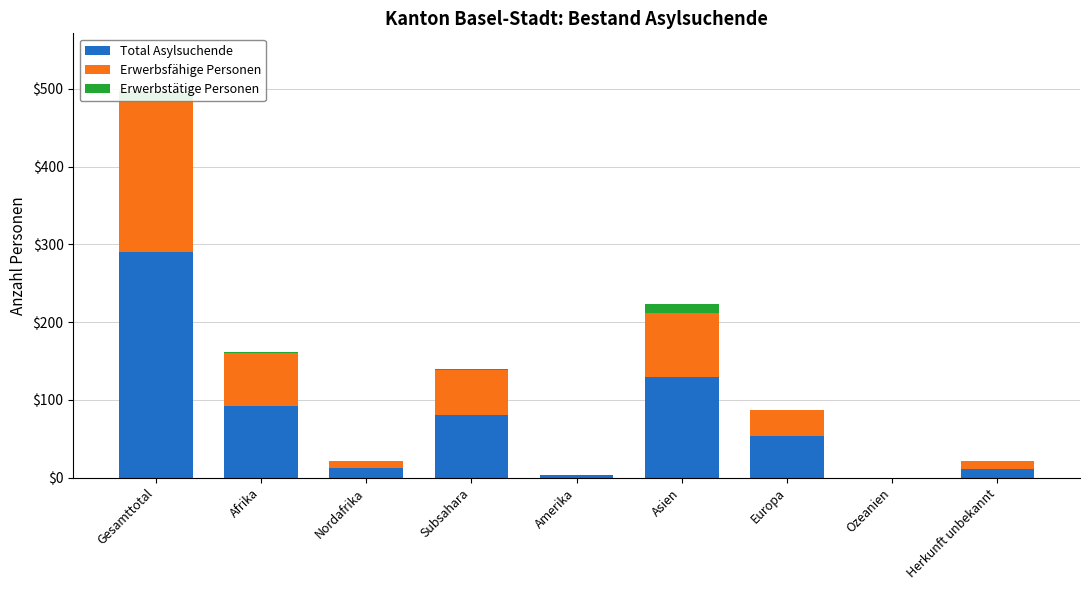

At which label is Erwerbsfähige Personen closest to 96?

Asien